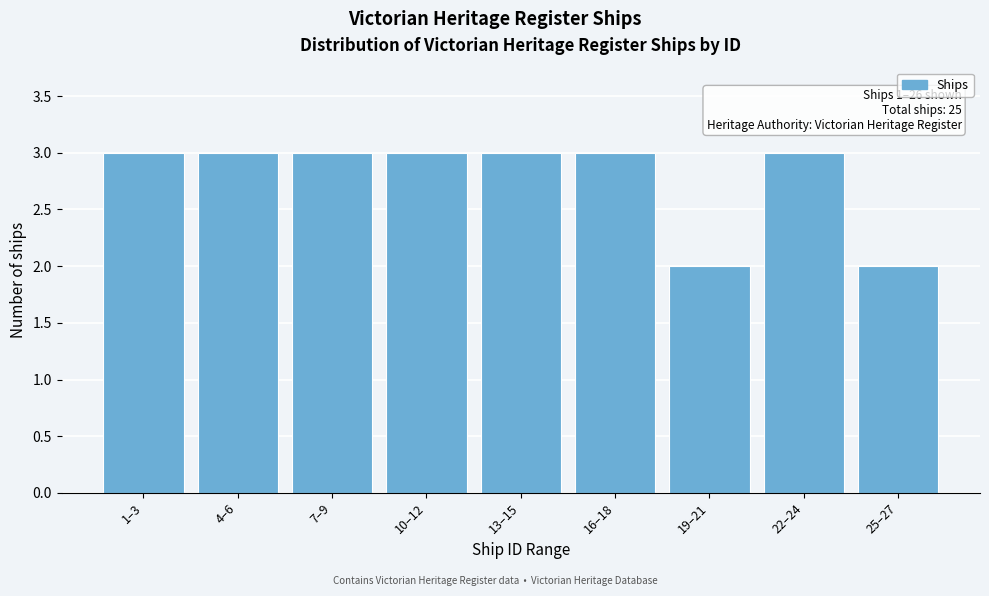

Reading left to right, extract all data points from this chart.

3	3	3	3	3	3	2	3	2